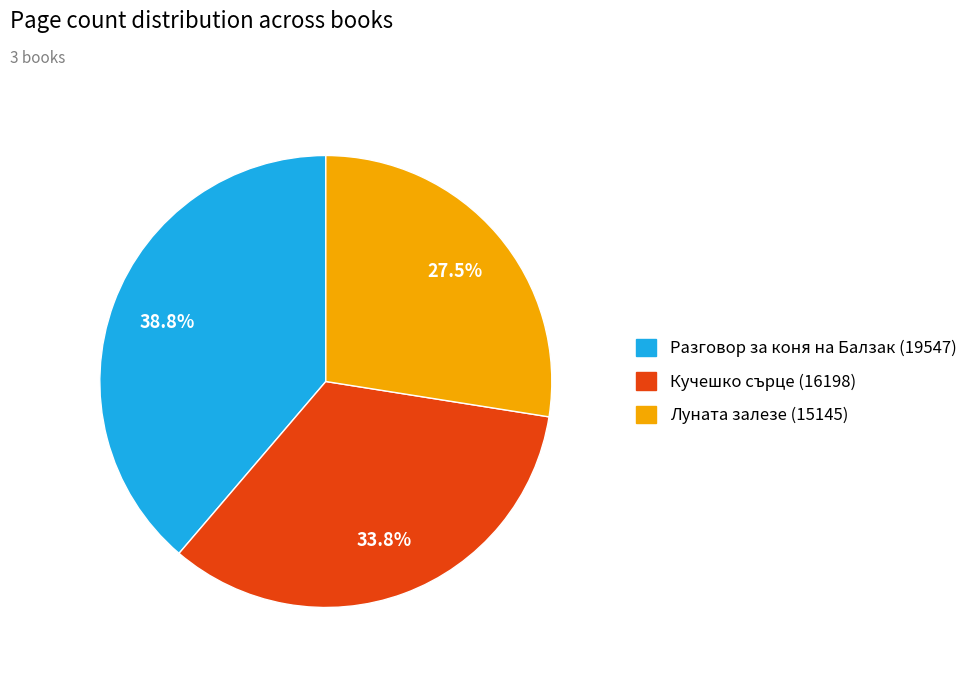

To the nearest percent, what is the average slice percentage?

33%